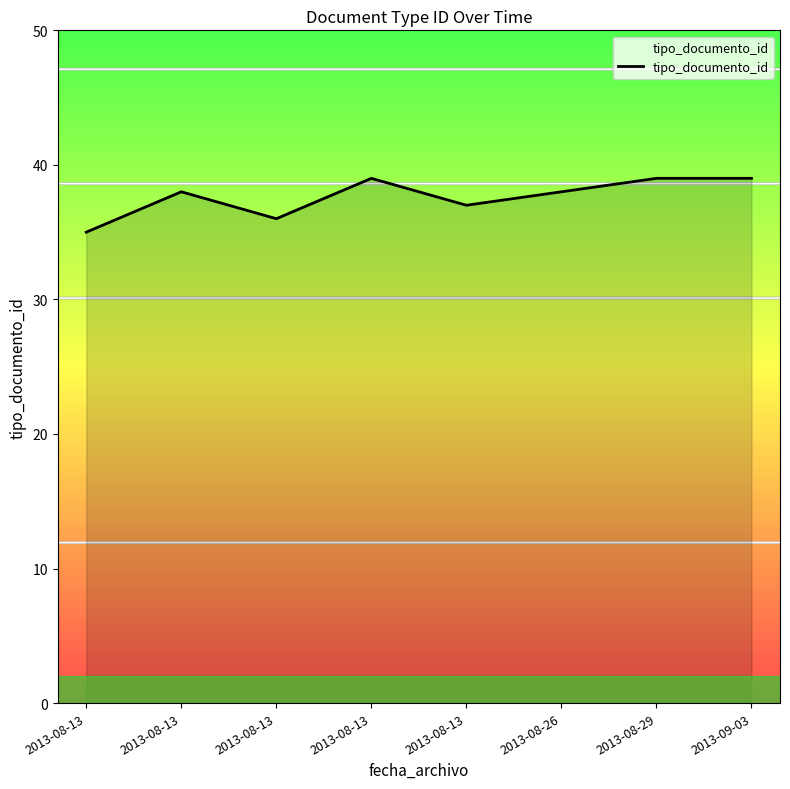

Rank the categories by value from lowest to highest.

2013-08-13, 2013-08-13, 2013-08-13, 2013-08-13, 2013-08-26, 2013-08-13, 2013-08-29, 2013-09-03